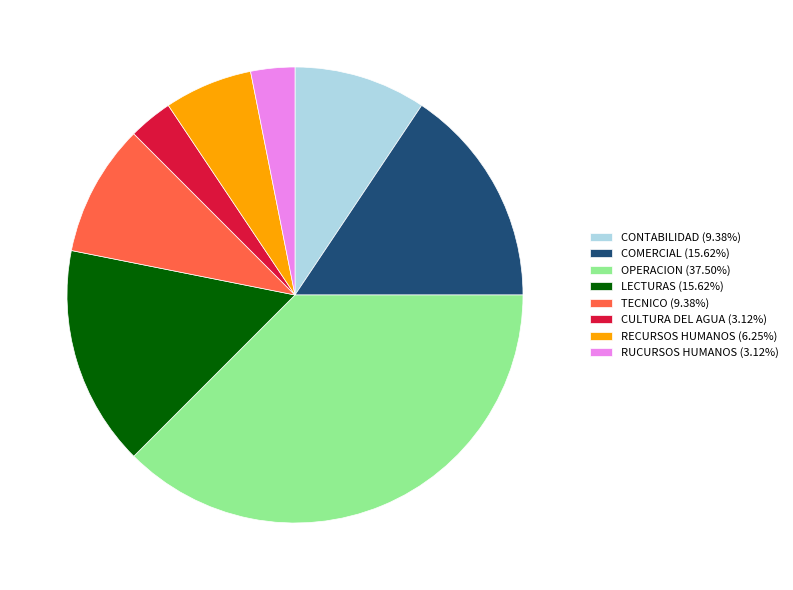

Count the number of slices in the pie.

8